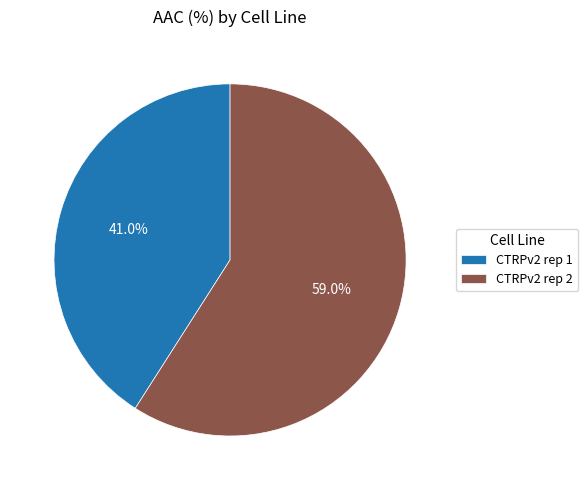

What percentage is NOT represented by CTRPv2 rep 1?

59.0%